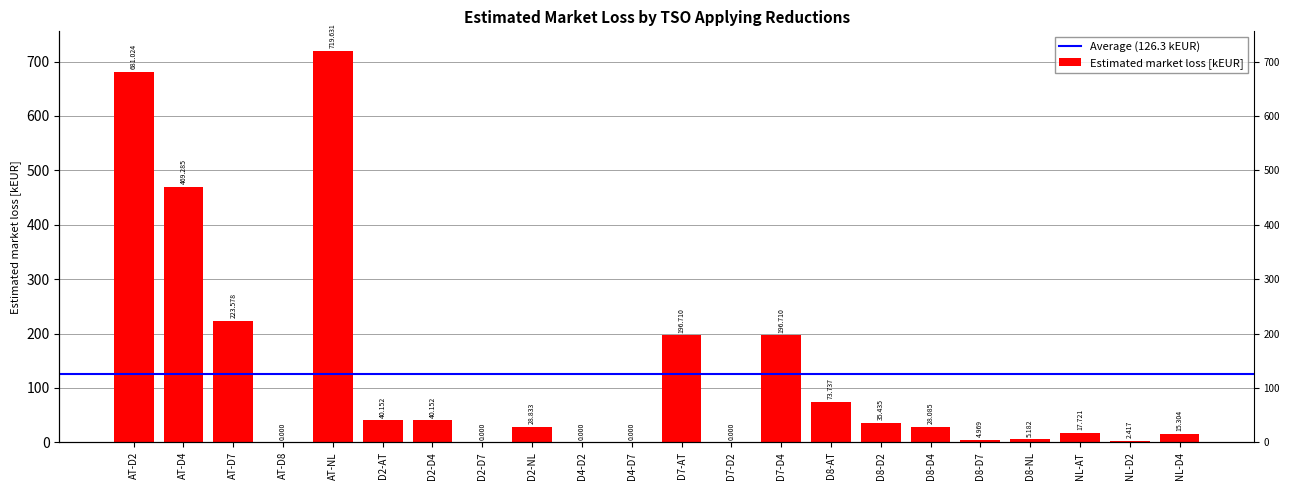

List the labels in order of value, smallest first.

AT-D8, D2-D7, D4-D2, D4-D7, D7-D2, NL-D2, D8-D7, D8-NL, NL-D4, NL-AT, D8-D4, D2-NL, D8-D2, D2-AT, D2-D4, D8-AT, D7-AT, D7-D4, AT-D7, AT-D4, AT-D2, AT-NL